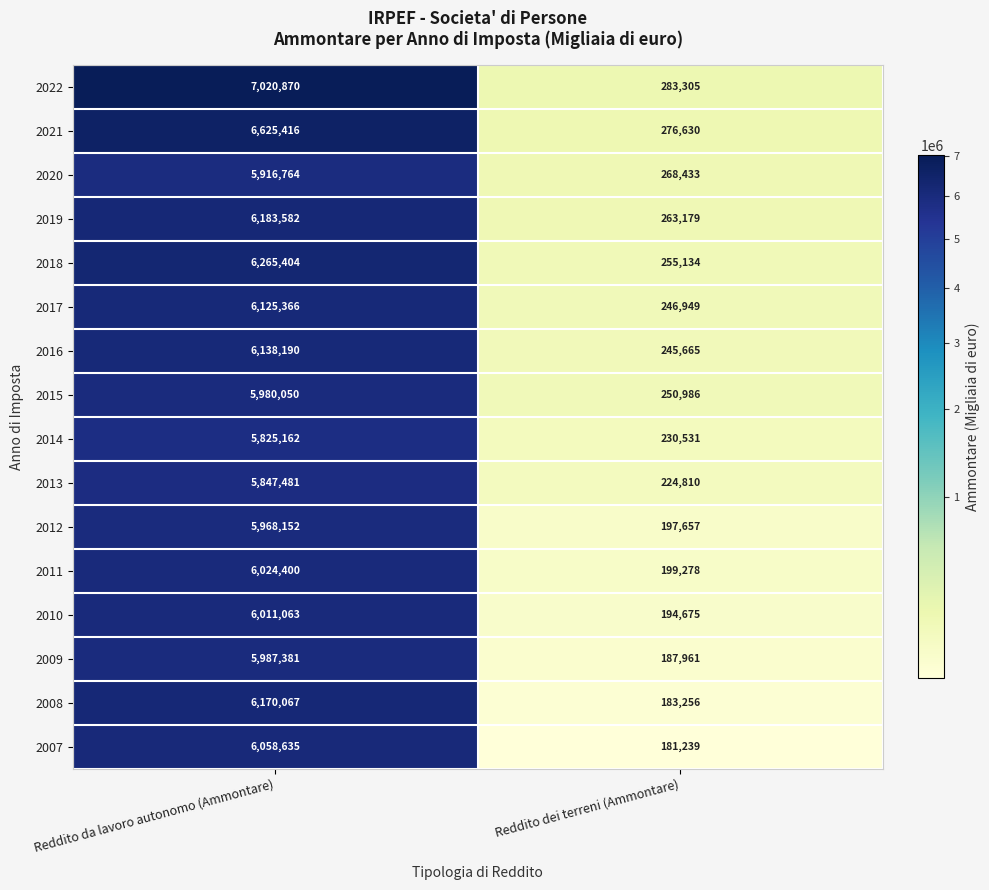

Rank the series at Reddito da lavoro autonomo (Ammontare) from highest to lowest value.

2022, 2021, 2018, 2019, 2008, 2016, 2017, 2007, 2011, 2010, 2009, 2015, 2012, 2020, 2013, 2014